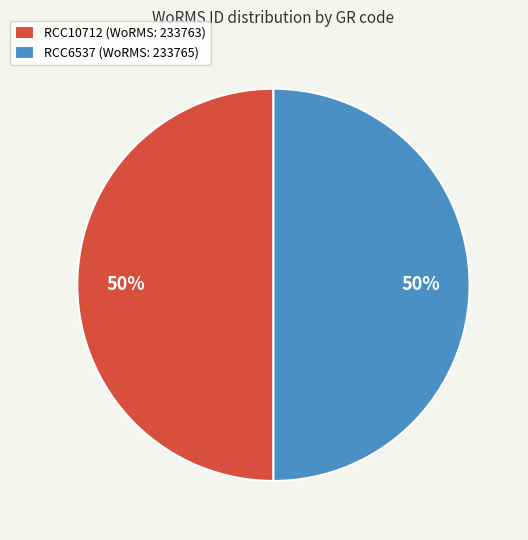

True or false: RCC10712 (WoRMS: 233763) accounts for 64% of the total.

False